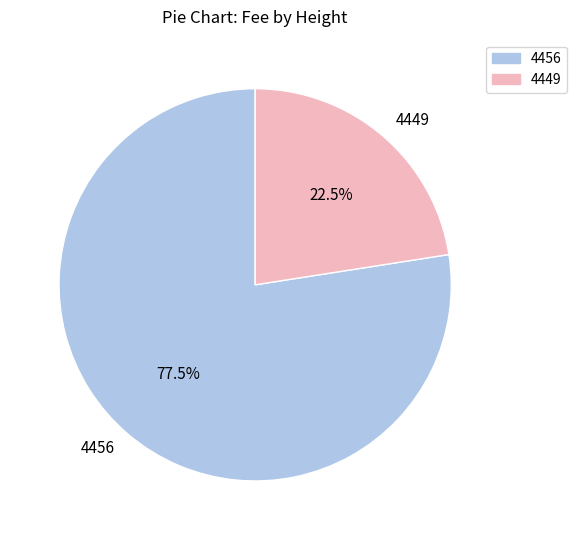

How many segments does this pie chart have?

2